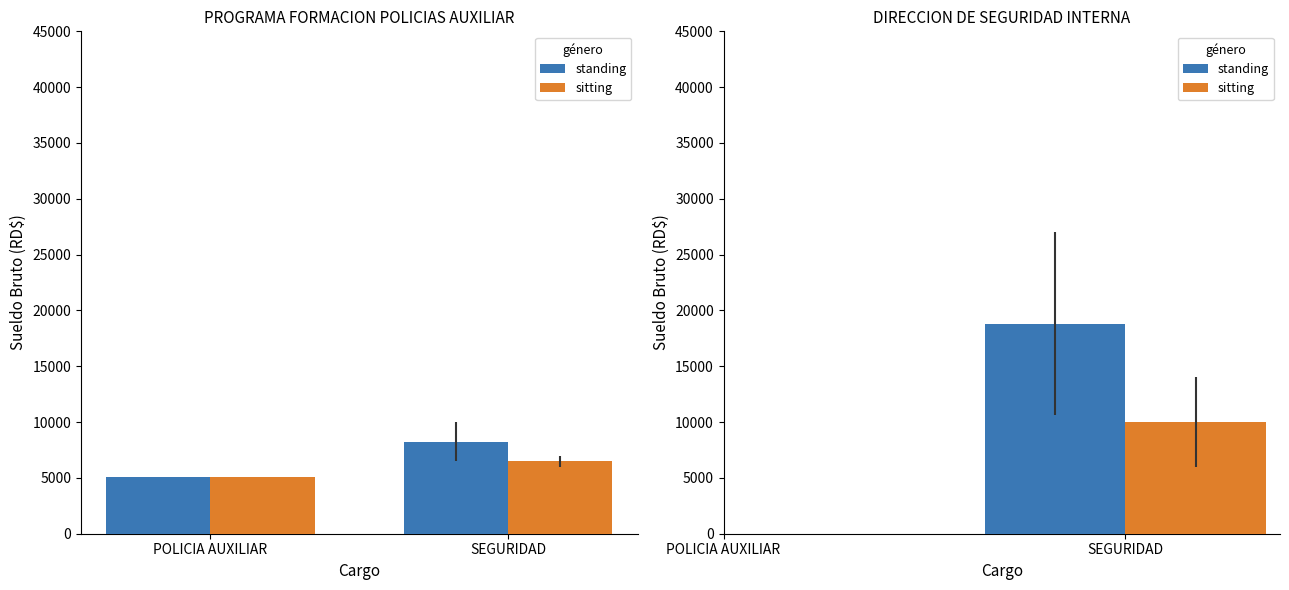

Which series has the largest range (max minus min)?

standing